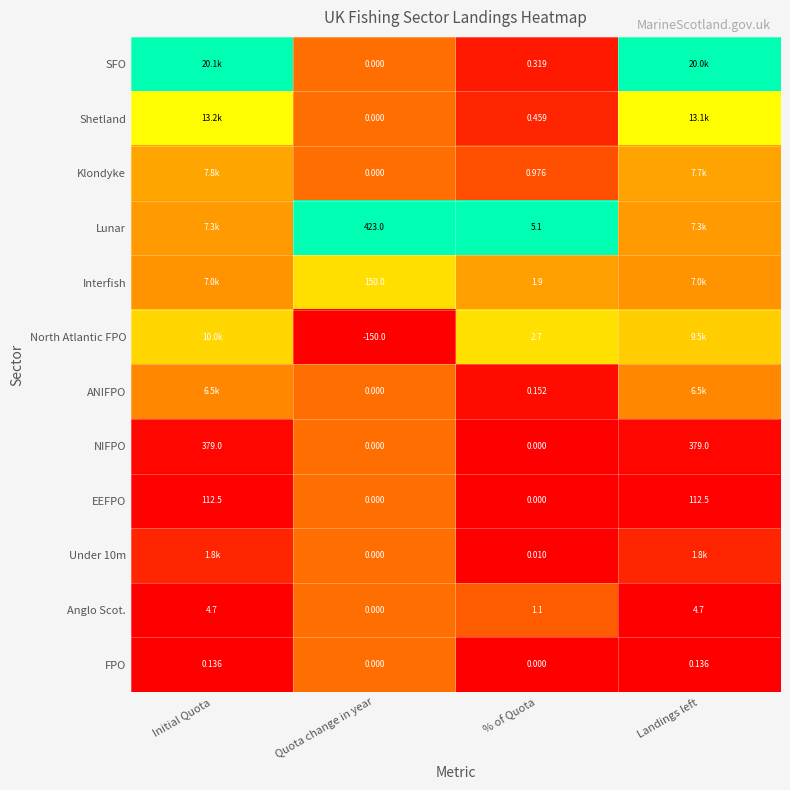

Between Initial Quota and Quota change in year, which series saw the biggest shift?

SFO